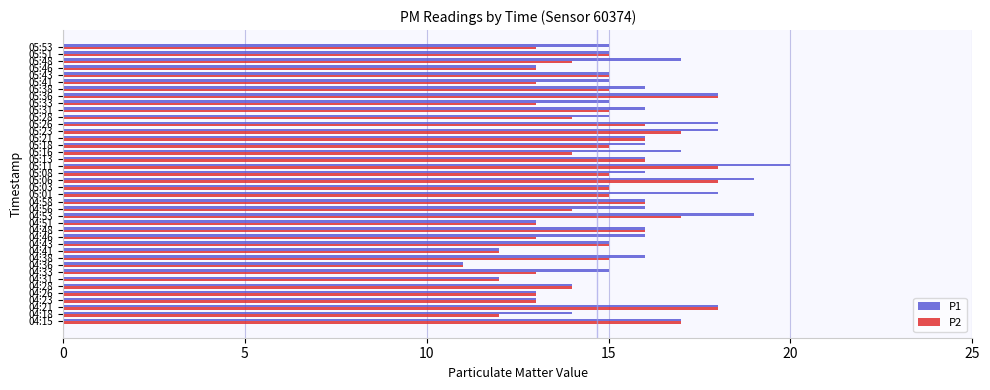

What is the sum of the P2 values at 05:26 and 05:28?

30